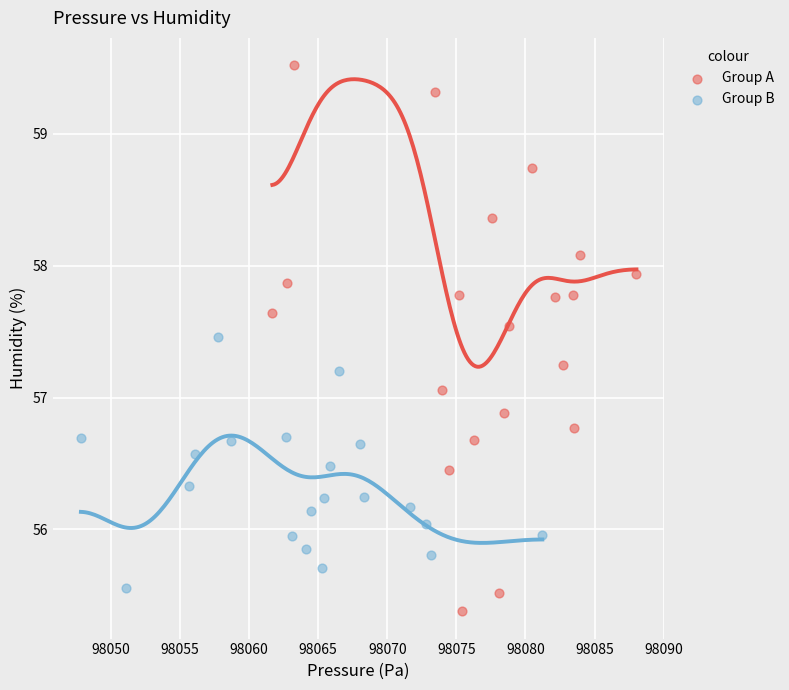

Which series has the largest Y range (max minus min)?

Group A